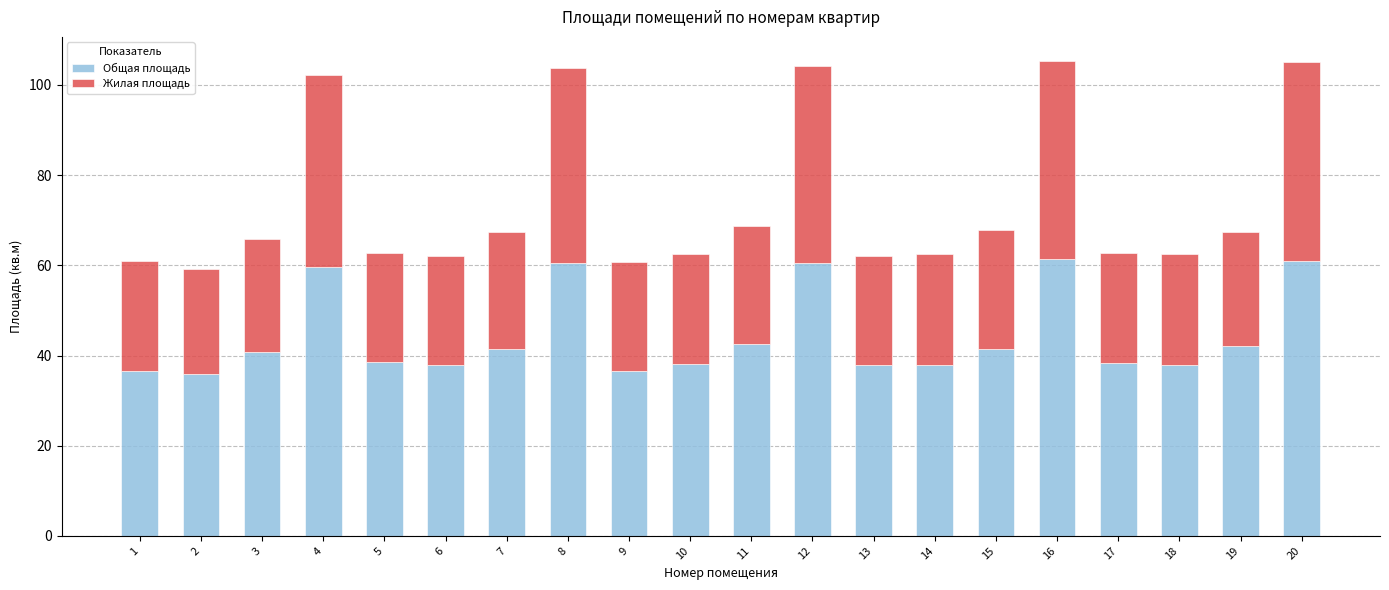

The value of Общая площадь at 19 is 42.1. True or false?

True